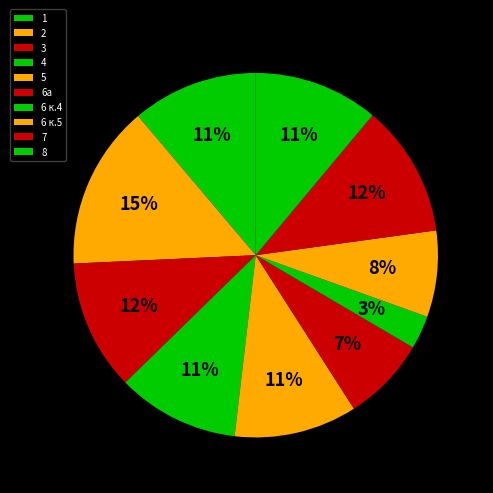

How much of the chart is everything except 4?

89.2%